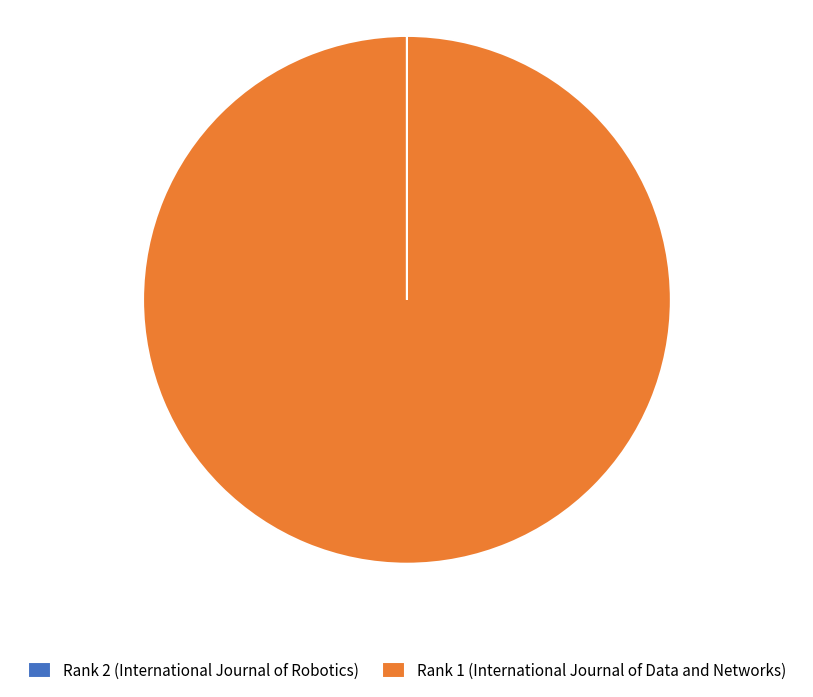

Is it true that Rank 1 (International Journal of Data and Networks) is 100% of the pie?

True